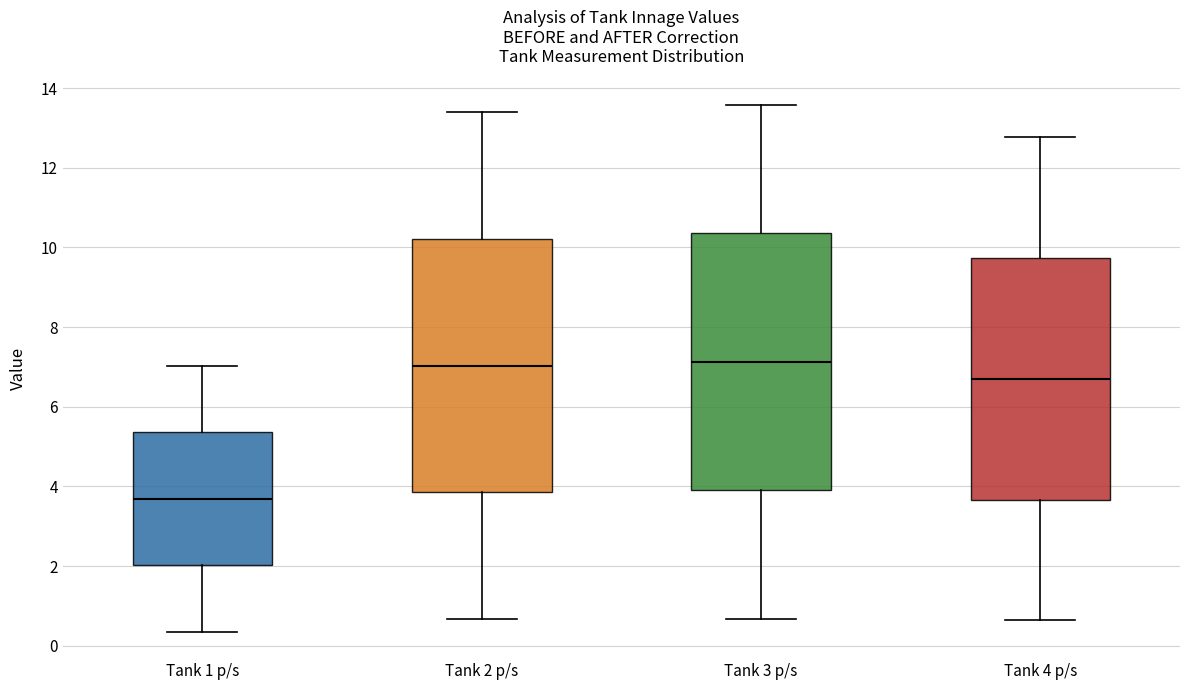

Where does the lower whisker of the box for Tank 4 p/s end on the y-axis? The values are not printed on the chart, so give them approximately, as read against the axis.

0.6